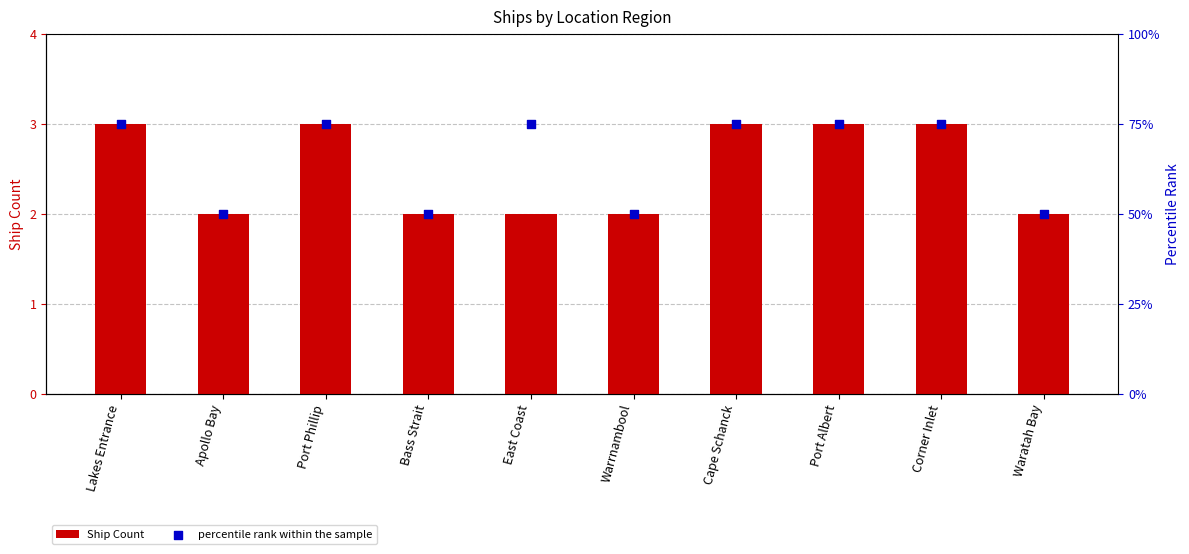

At which category is the sum across all series the highest?

Lakes Entrance